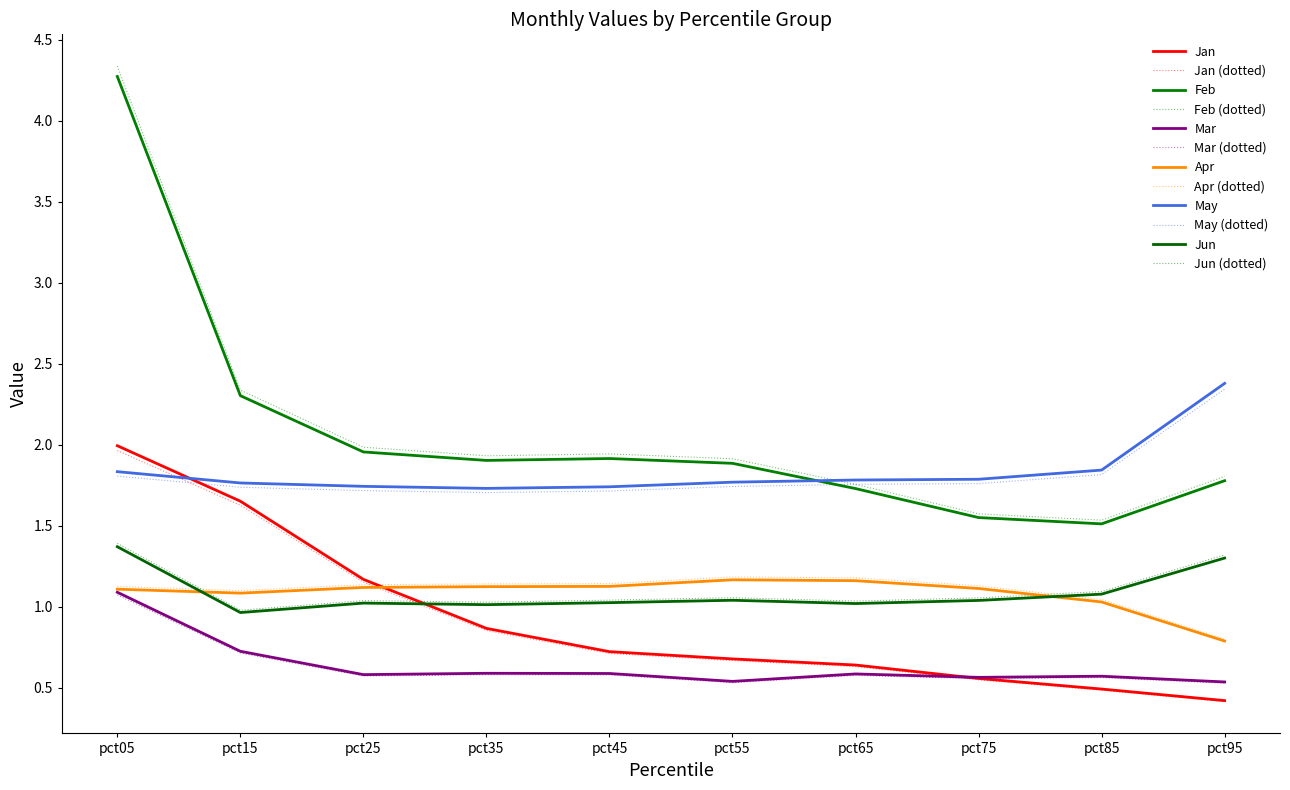

Is the value of May at pct15 greater than the value of Jun at pct95?

Yes